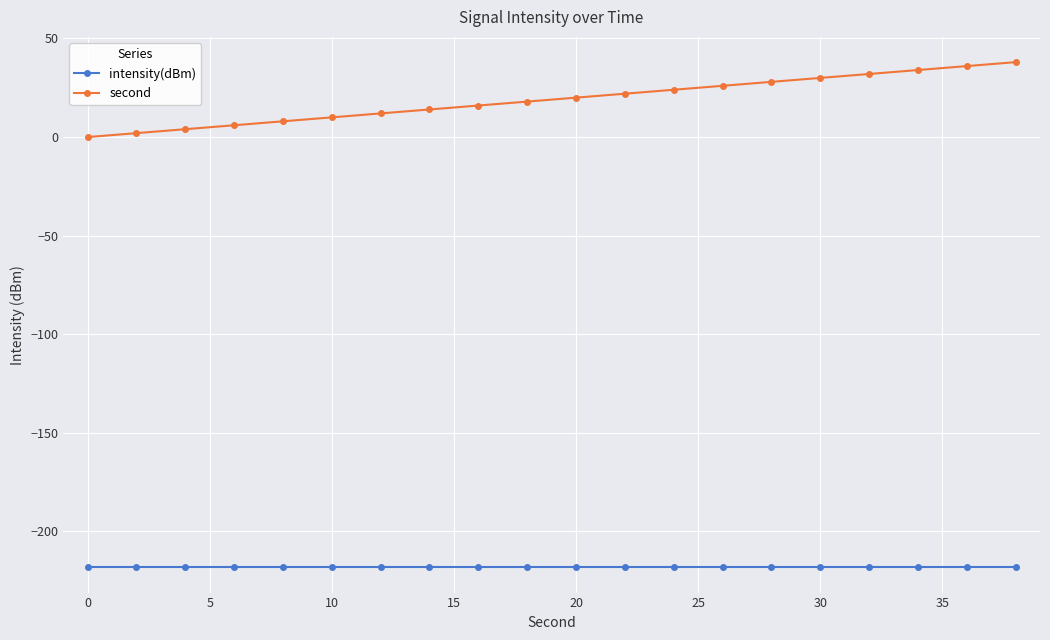

Which series has the largest total across all categories?

second